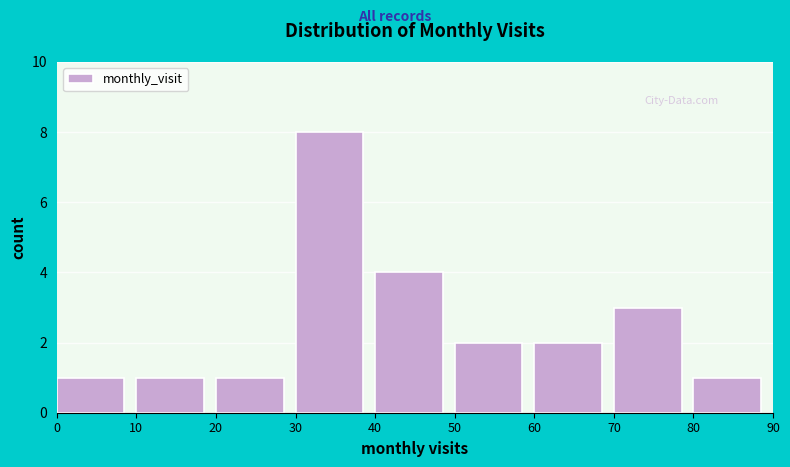

Reading left to right, list every bar in this chart as the range it spans on the x-axis followed by its height. The values are not printed on the chart, so give them approximately, as read against the axis.

0 to 10: 1
10 to 20: 1
20 to 30: 1
30 to 40: 8
40 to 50: 4
50 to 60: 2
60 to 70: 2
70 to 80: 3
80 to 90: 1